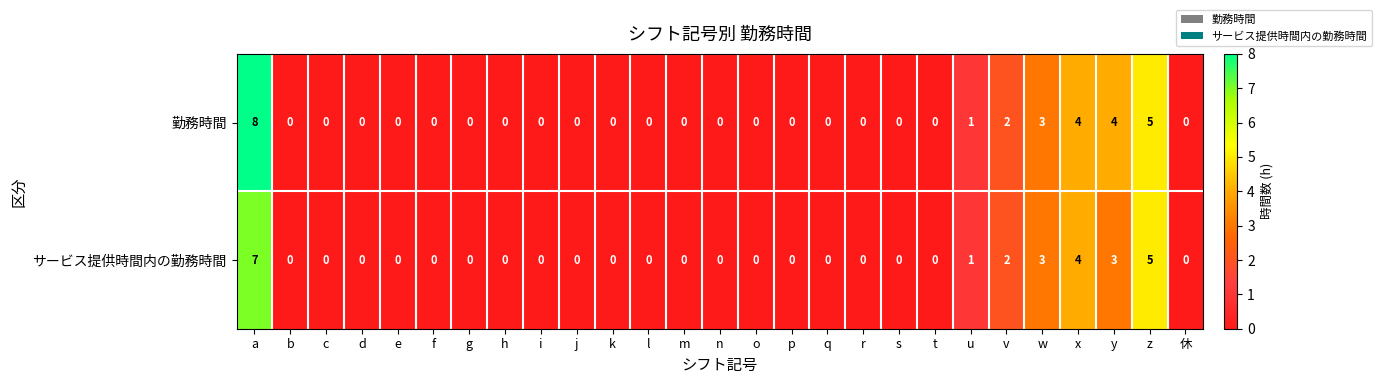

Rank the series by their maximum value, from highest to lowest.

勤務時間, サービス提供時間内の勤務時間